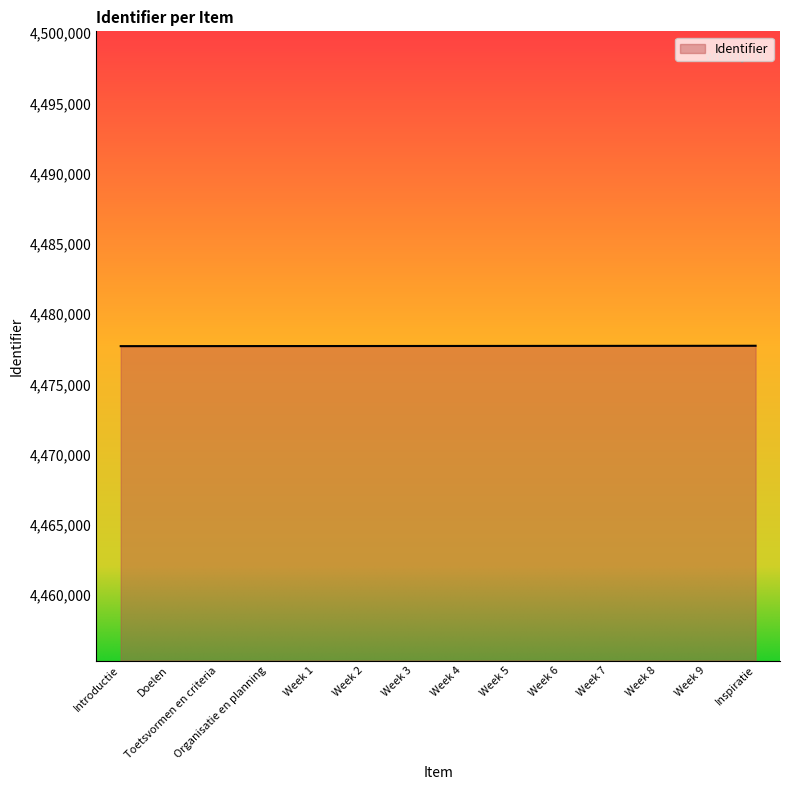

The value at Inspiratie is 4477746. True or false?

True